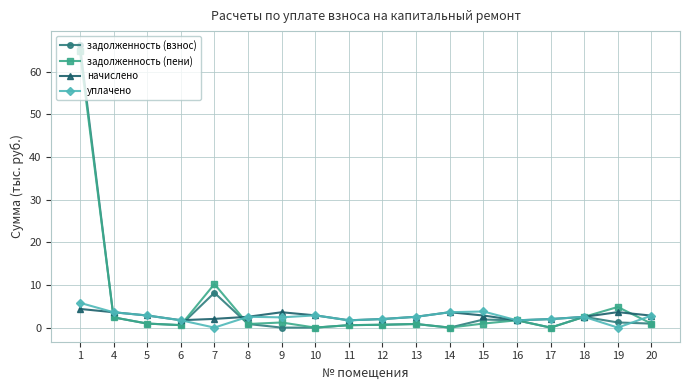

Where is задолженность (взнос) nearest to the value 33?

7